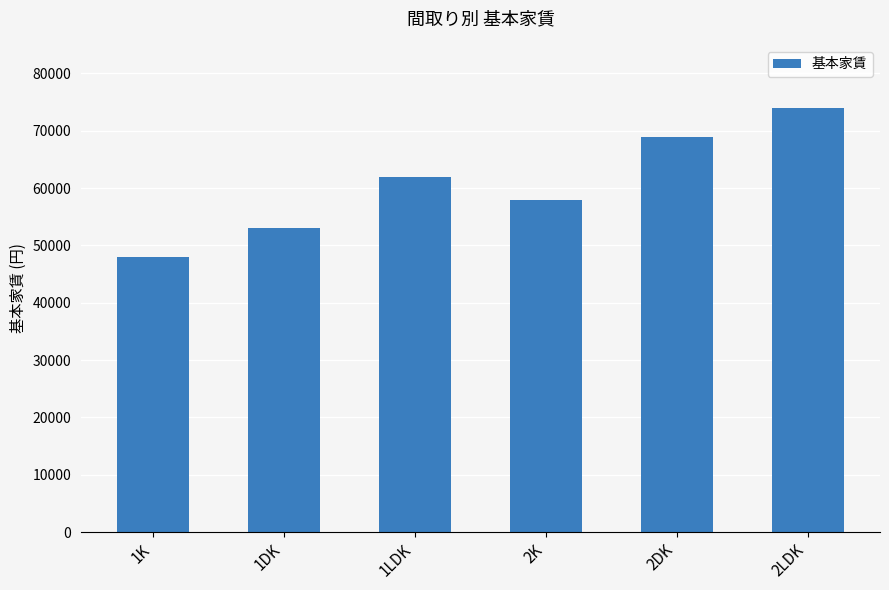

True or false: the data shows 93692 at 2DK.

False